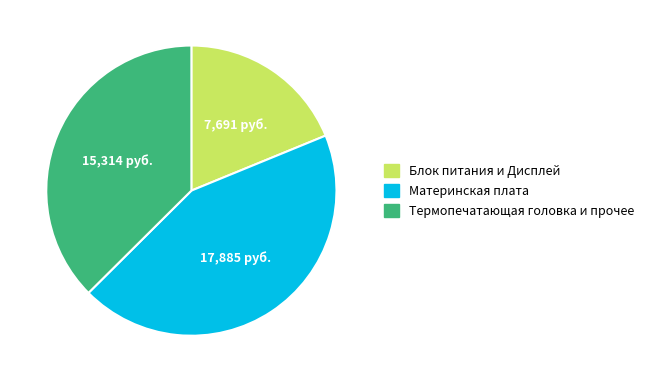

The Термопечатающая головка и прочее slice represents 37% of the pie. True or false?

True